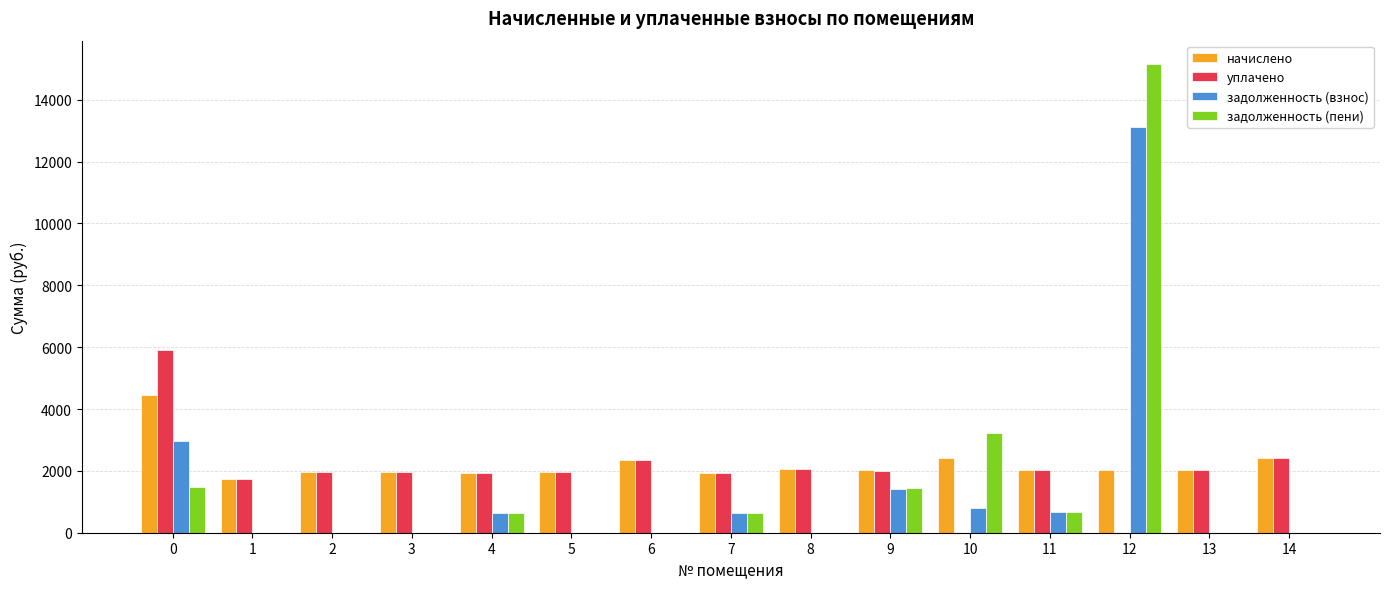

Is the value of начислено at 11 greater than the value of задолженность (пени) at 5?

Yes